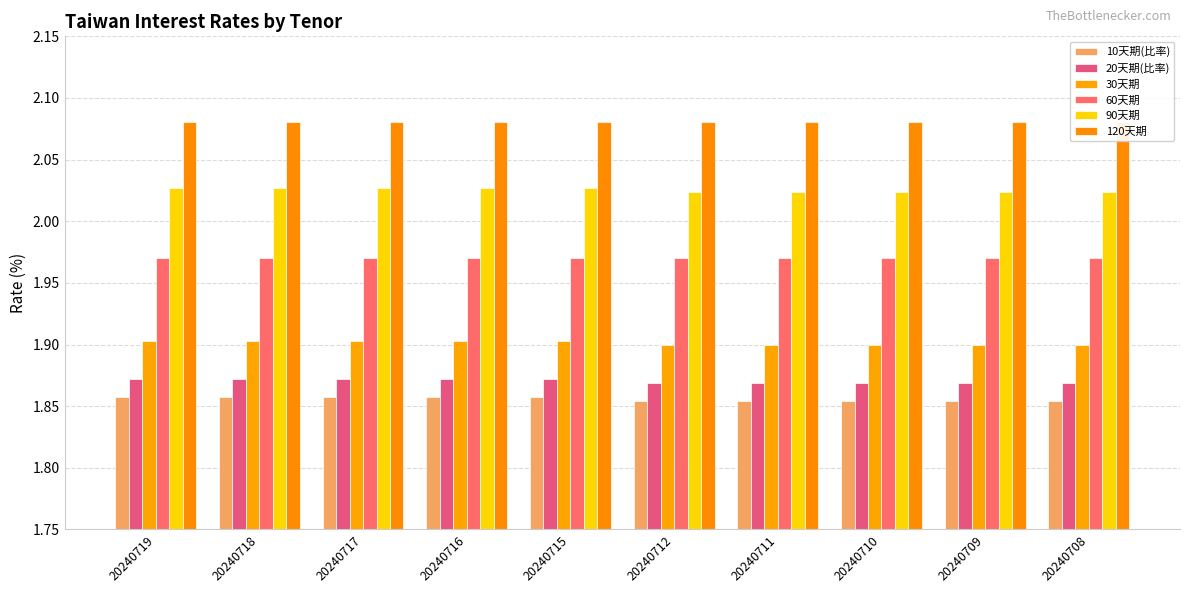

At which category does the chart reach its peak across all series?

20240719